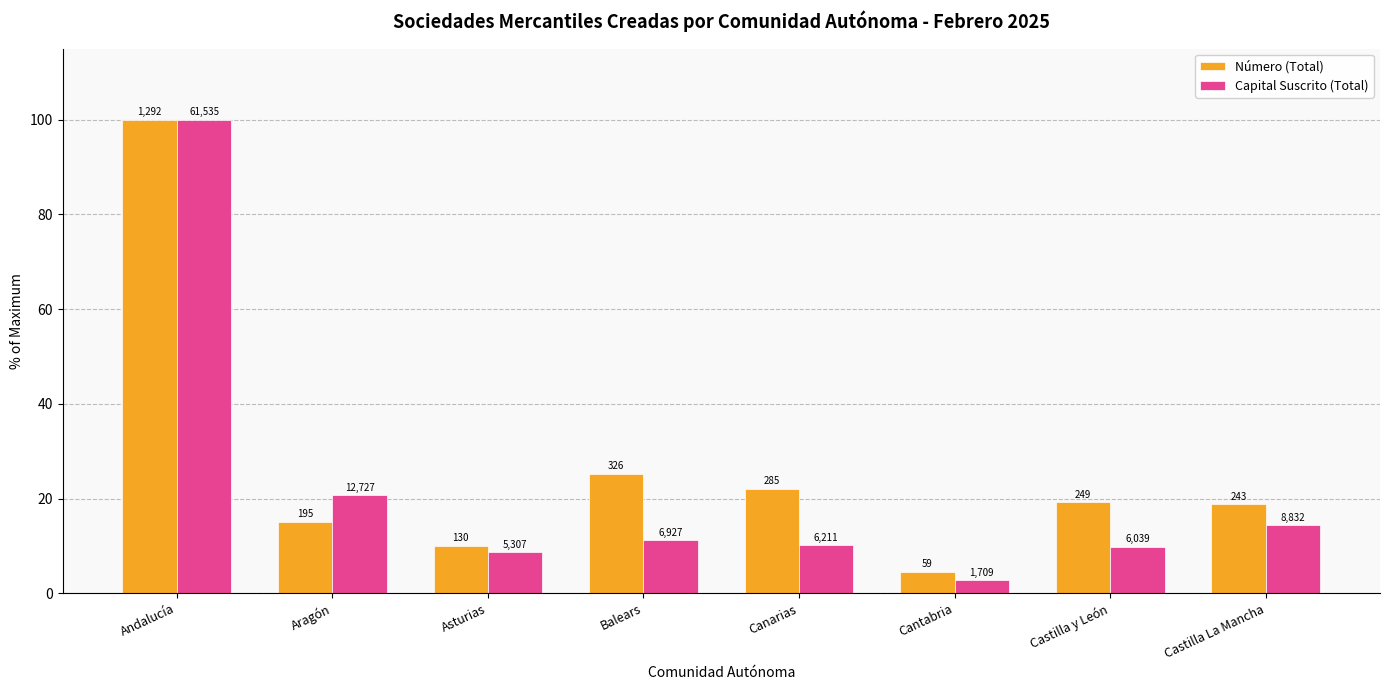

Rank the series by their average value, from highest to lowest.

Número (Total), Capital Suscrito (Total)